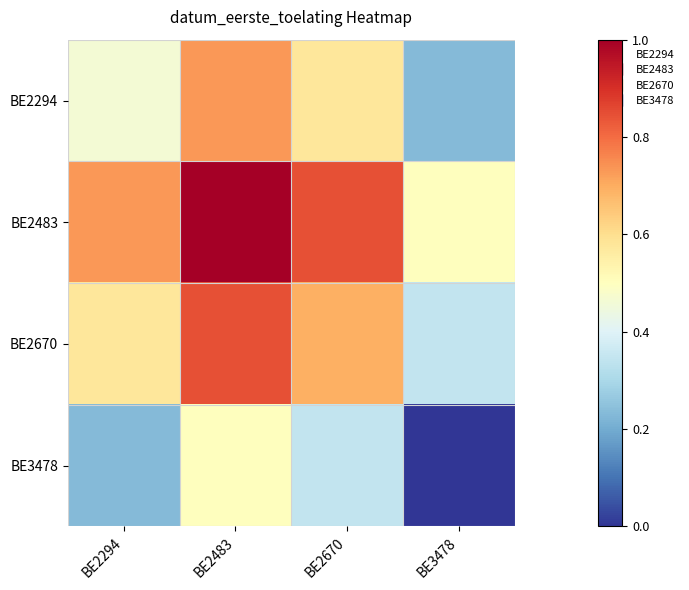

What is the greatest value displayed?

1.0